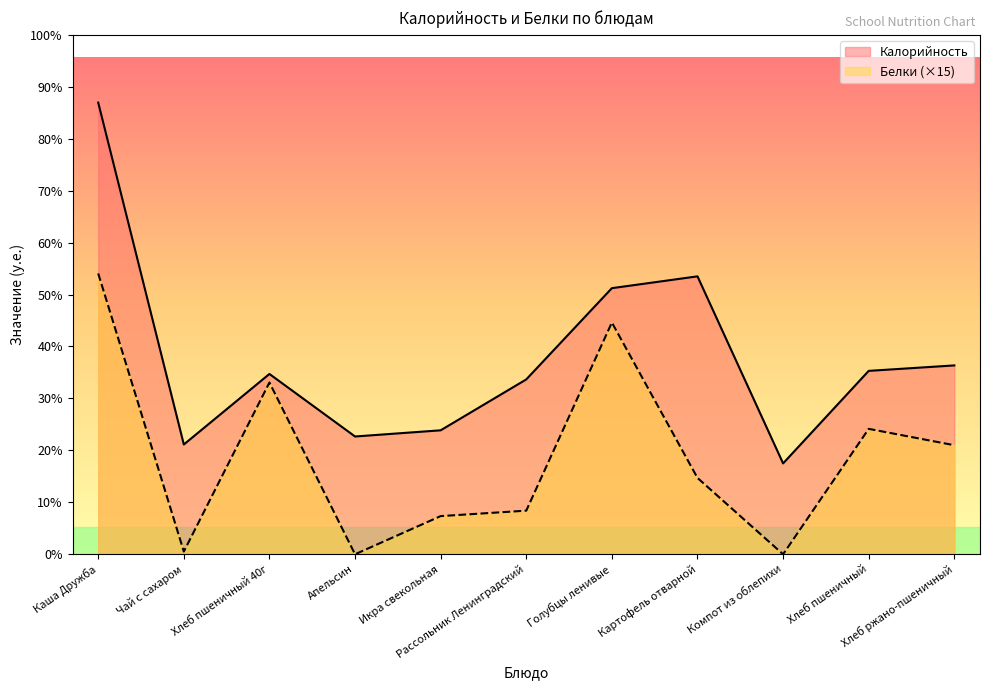

Is it true that Калорийность equals 32.5 at Хлеб пшеничный?

False